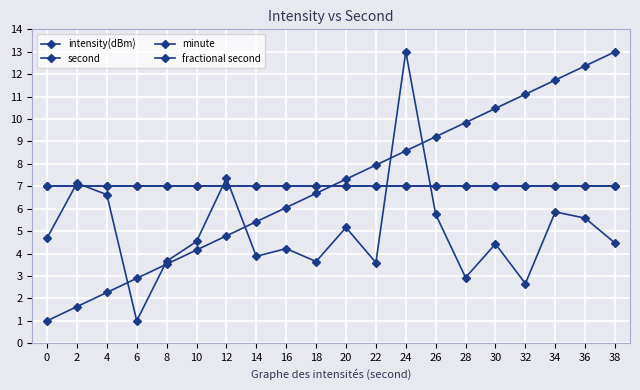

True or false: second and minute intersect in this chart.

True